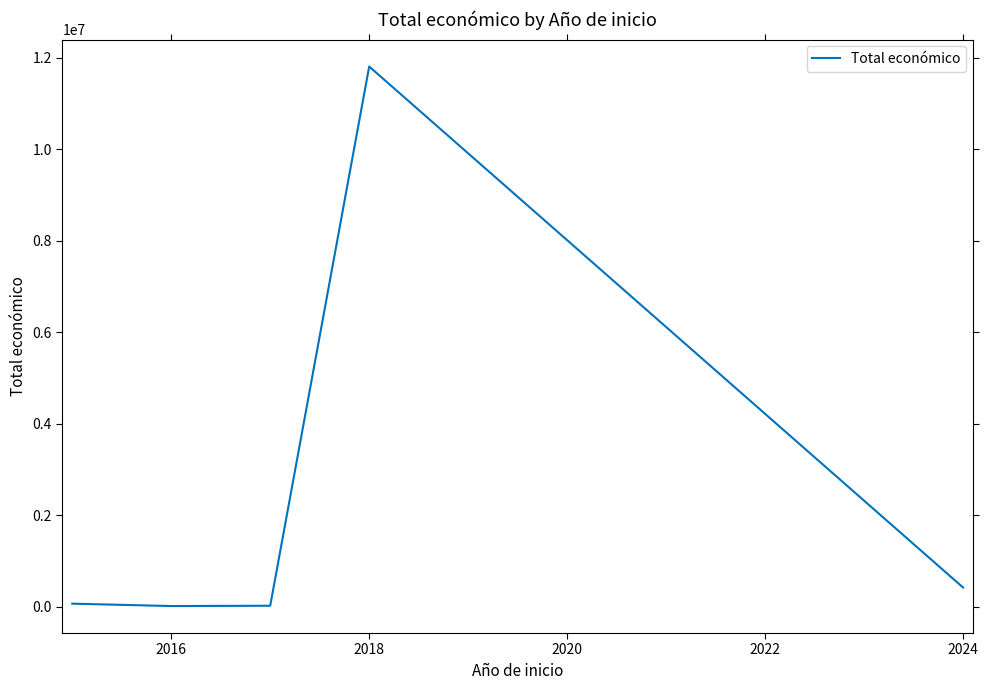

True or false: there are more than 0 points higher than both neighbors.

True